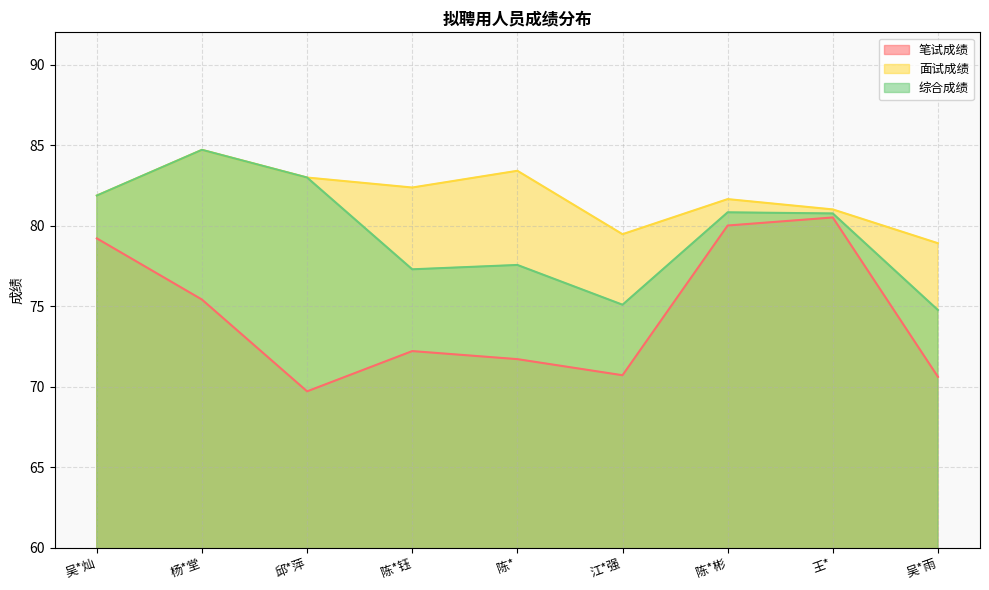

What is the greatest value displayed?

84.7